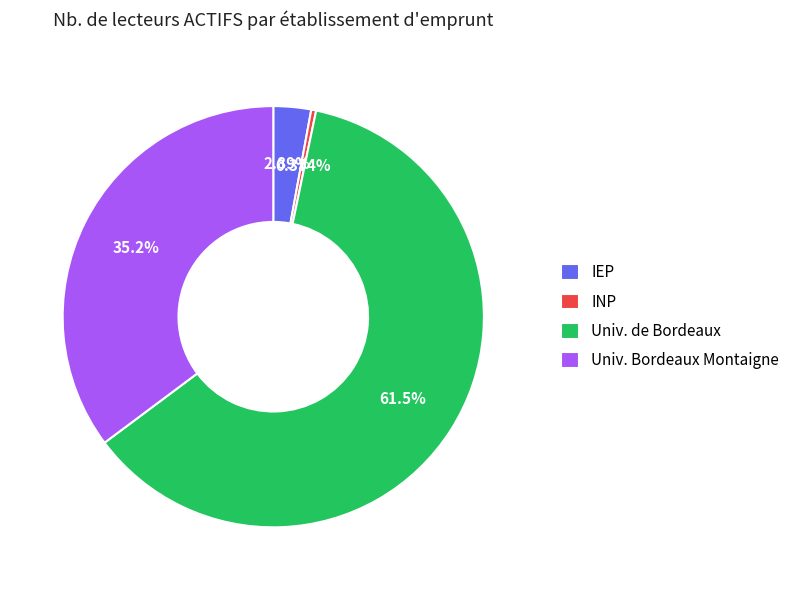

What percentage is the Univ. de Bordeaux slice, to the nearest percent?

62%